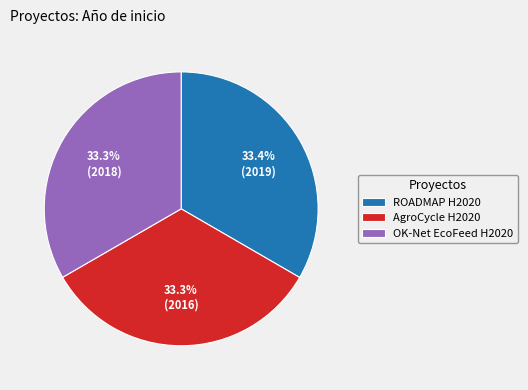

To the nearest percent, what percentage of the pie is AgroCycle H2020?

33%